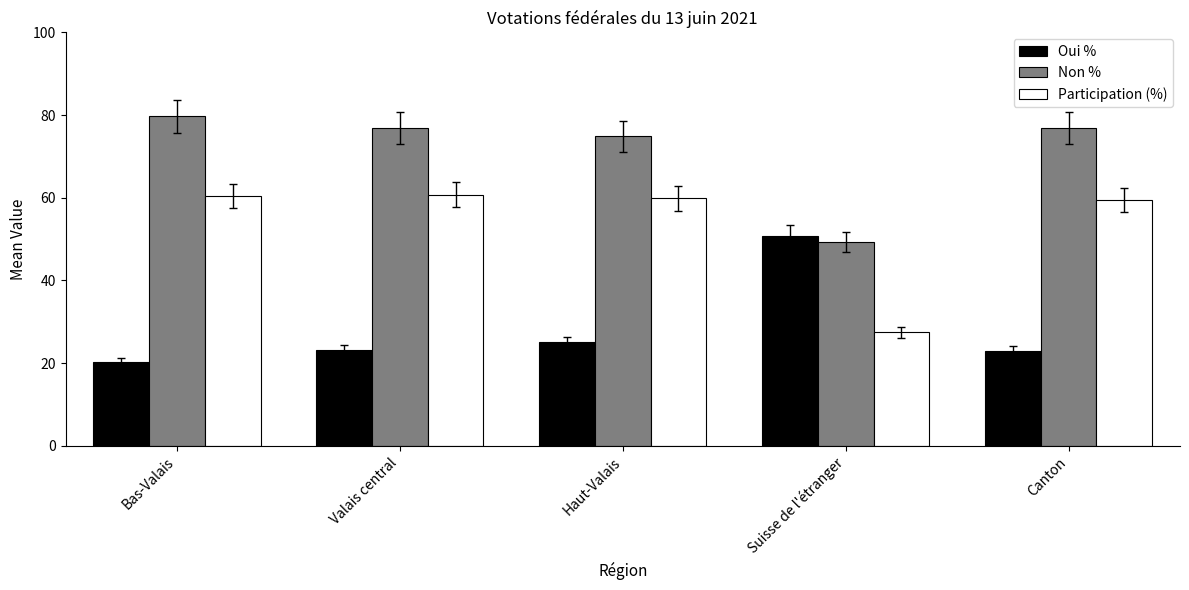

List the series in order of their peak value, lowest first.

Oui %, Participation (%), Non %